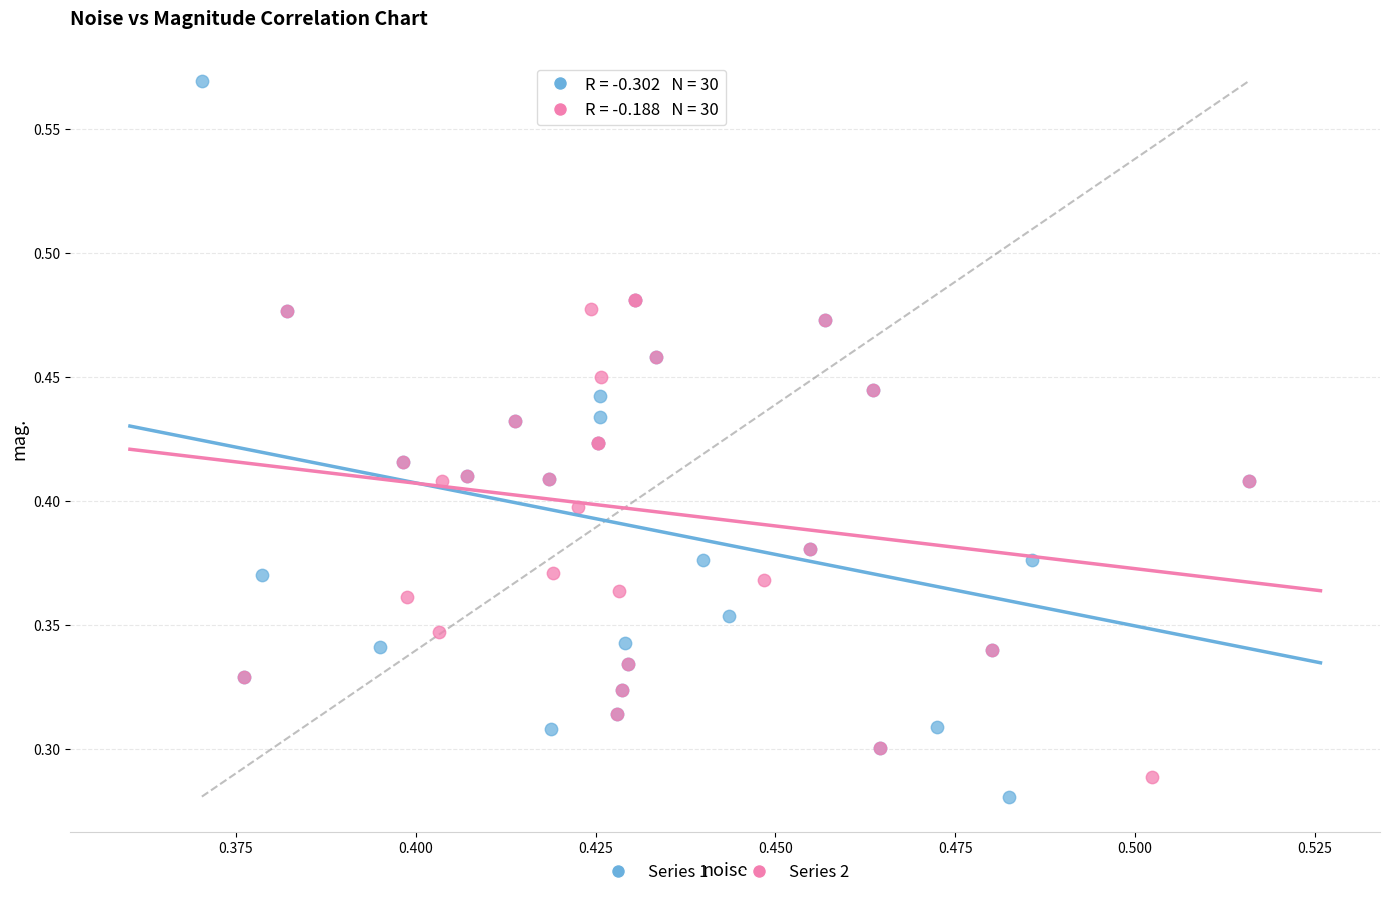

Which series reaches the maximum Y coordinate?

Series 1